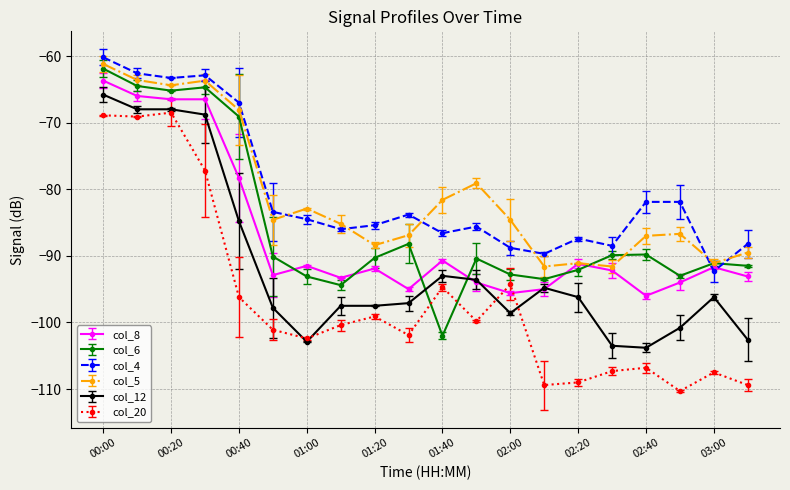

True or false: col_4 has more than 1 interior local peaks.

True